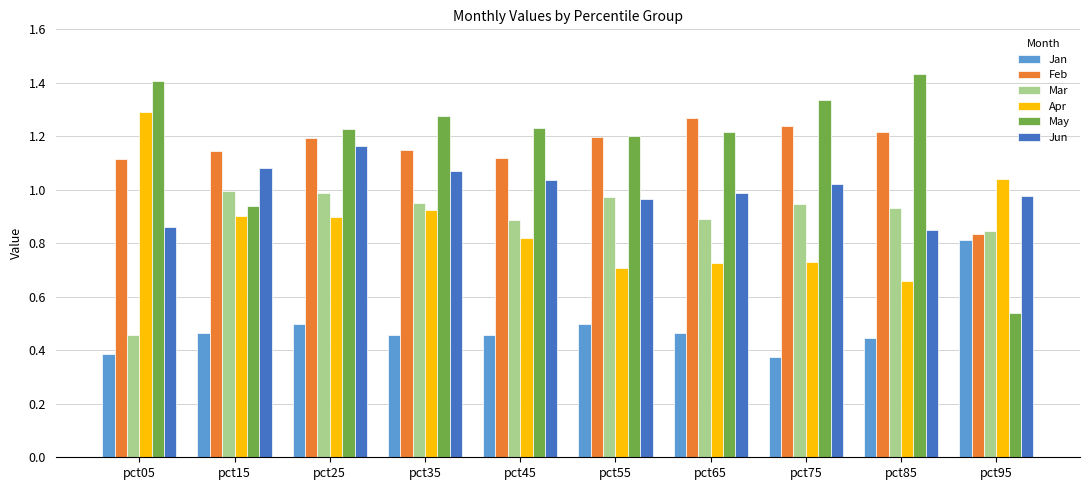

At how many categories does at least one series exceed 0?

10